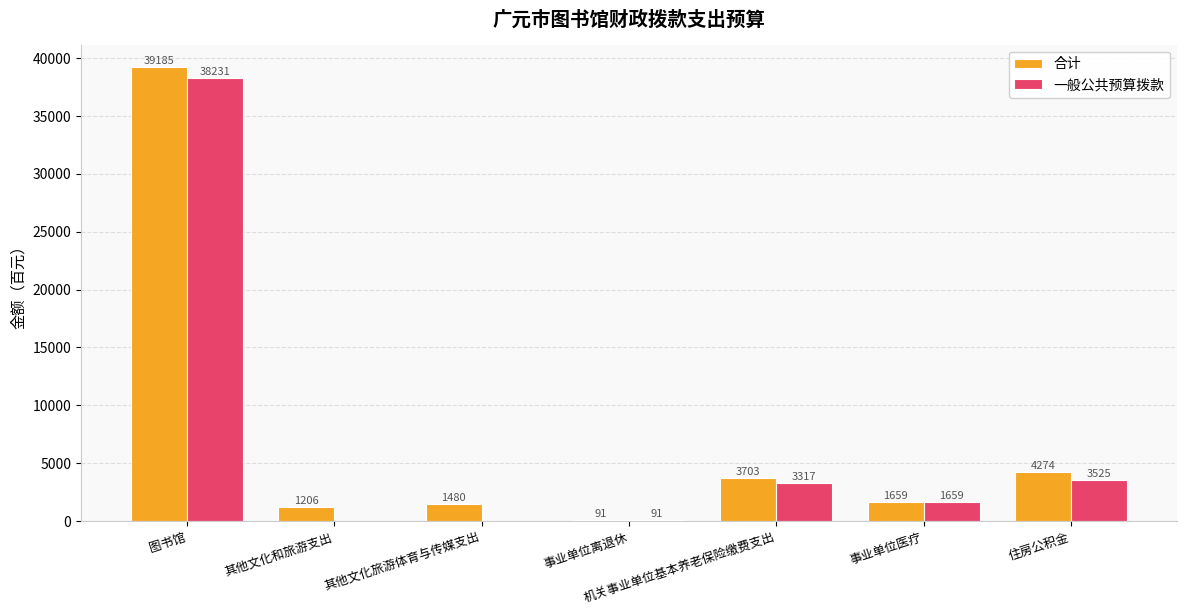

Which series has the largest range (max minus min)?

合计